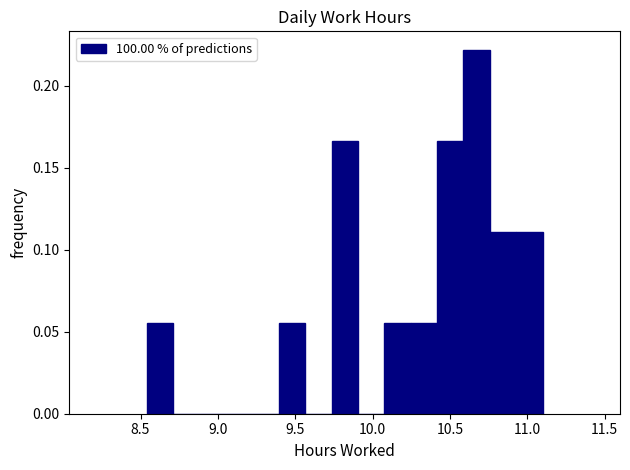

Read against the x-axis, roughly where is the centre of the tallest bar?

10.65